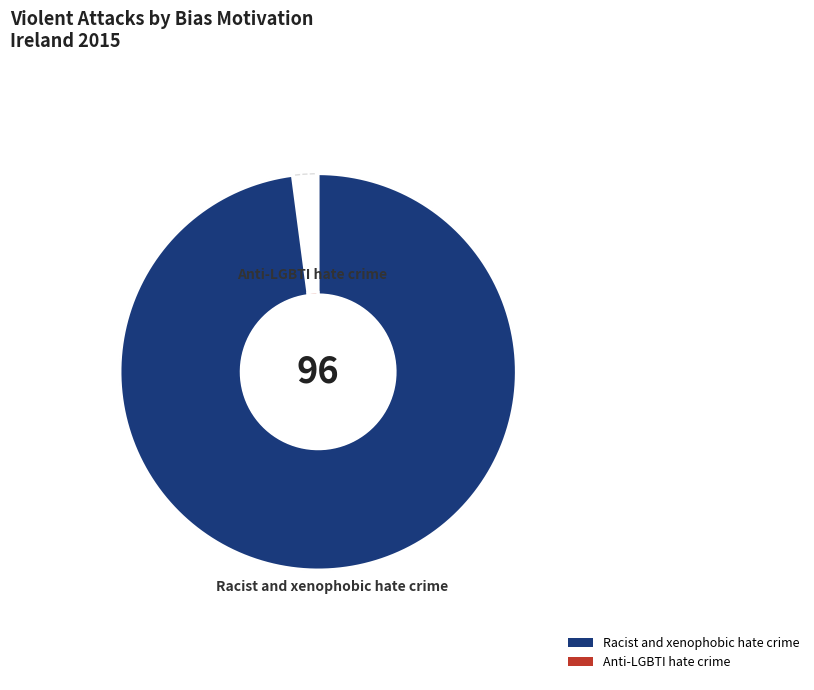

What percentage is the Anti-LGBTI hate crime slice, to the nearest percent?

2%